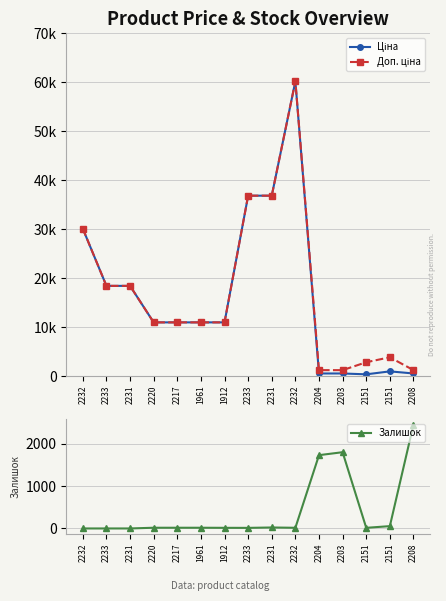

True or false: Ціна and Доп. ціна intersect in this chart.

False